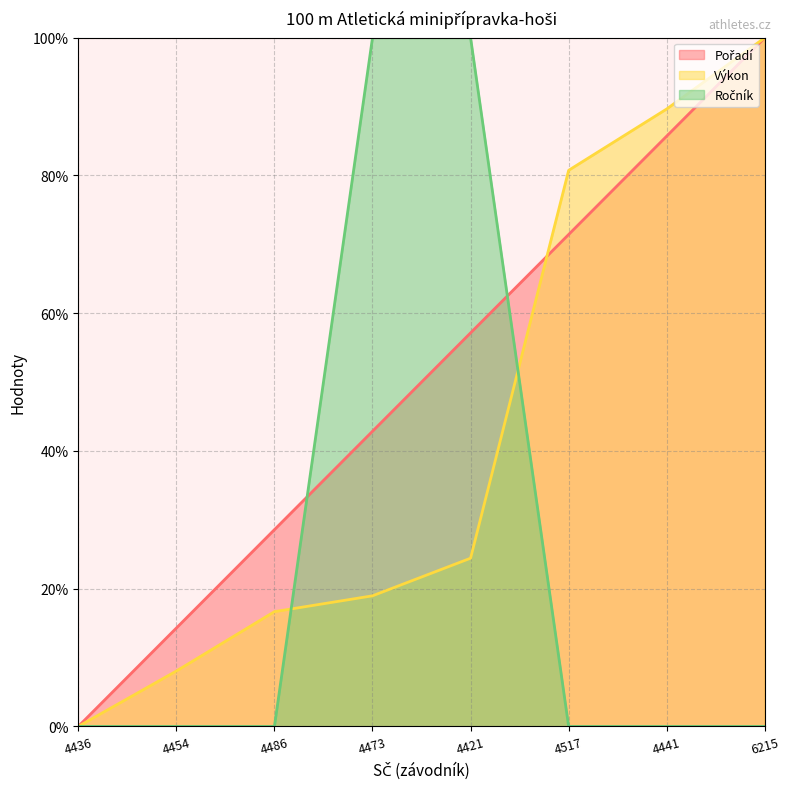

What is the value of the Ročník point at the 4th from the left?

100.0